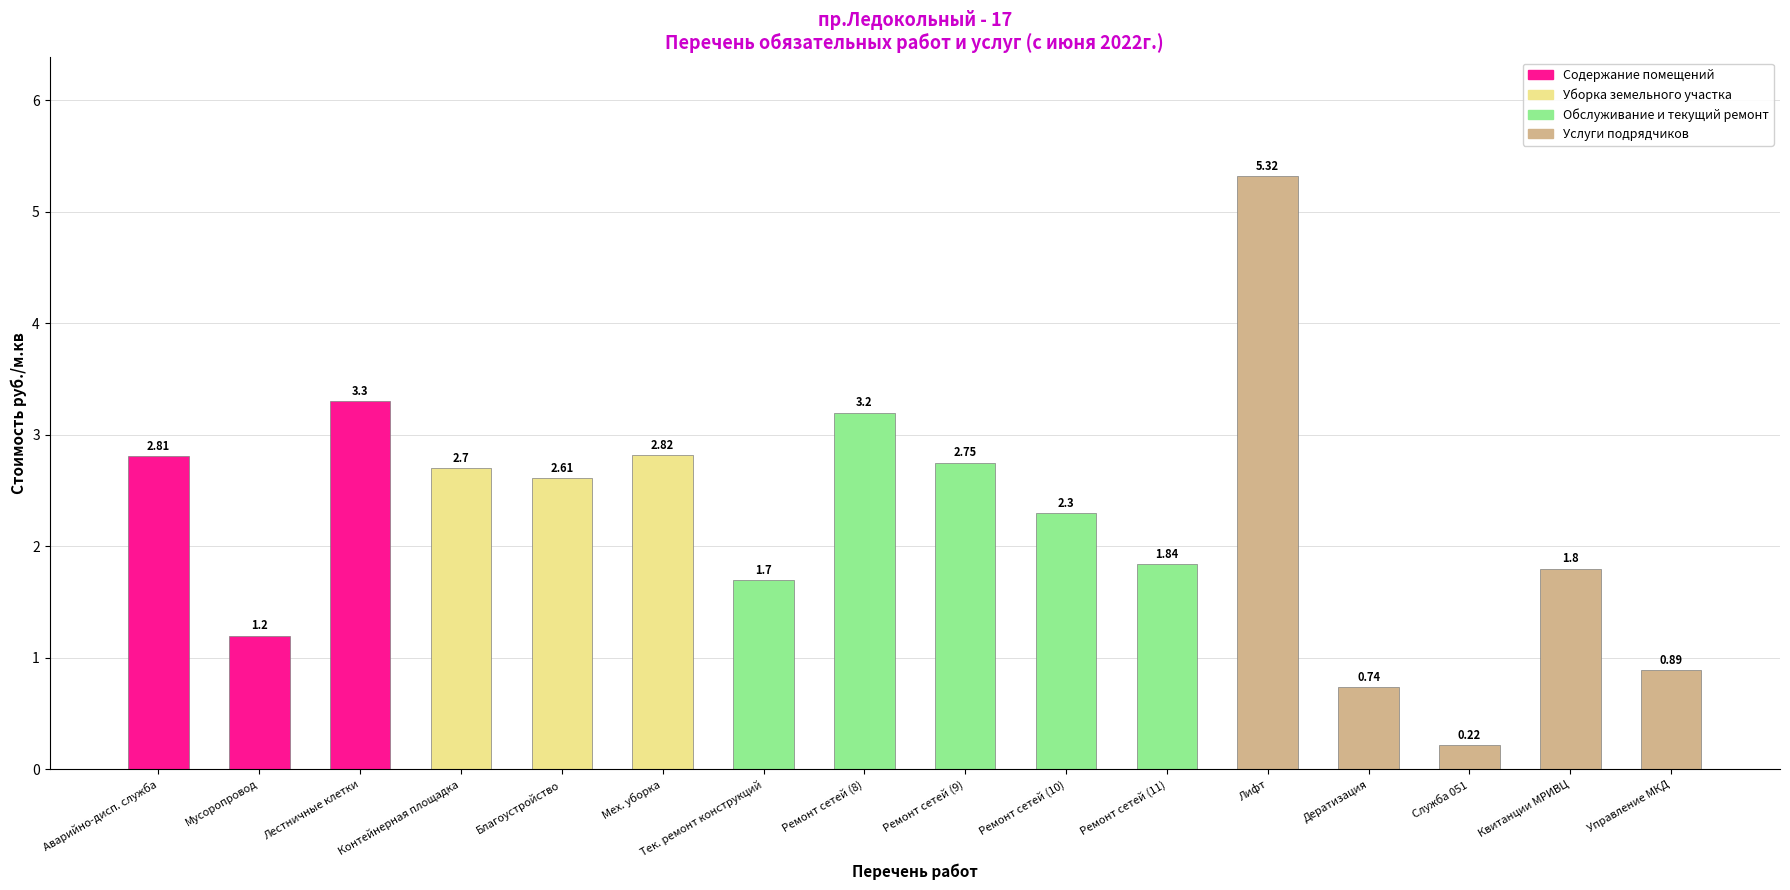

Between Управление МКД and Квитанции МРИВЦ, which is larger?

Квитанции МРИВЦ